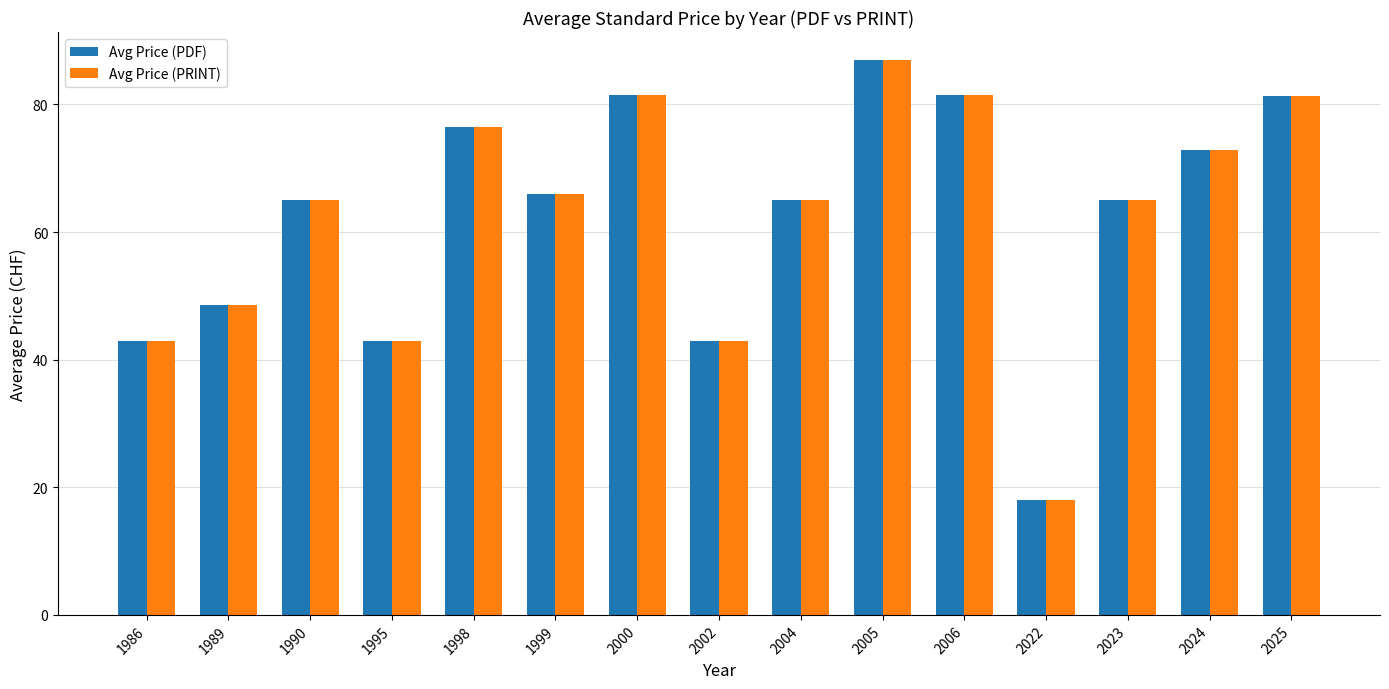

Where is Avg Price (PRINT) nearest to the value 52?

1989